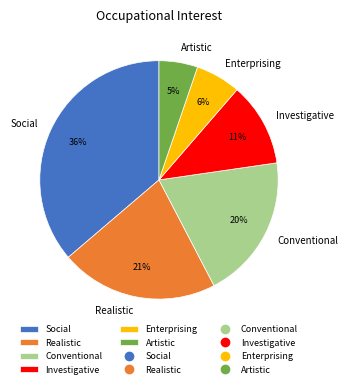

How many slices are in this pie chart?

6